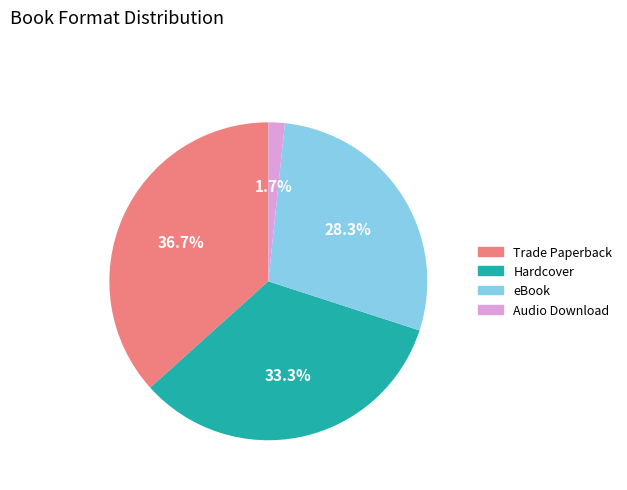

To the nearest percent, what is the difference between the Audio Download and Trade Paperback slice percentages?

35%